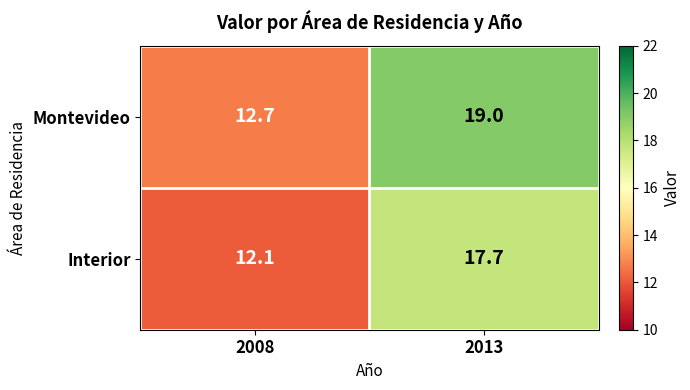

At which category does the chart reach its peak across all series?

2013